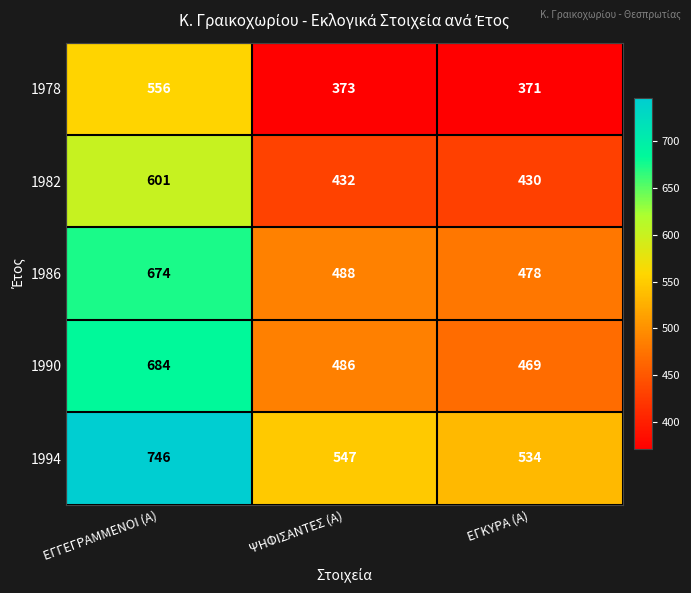

How many data points does each series have?

3